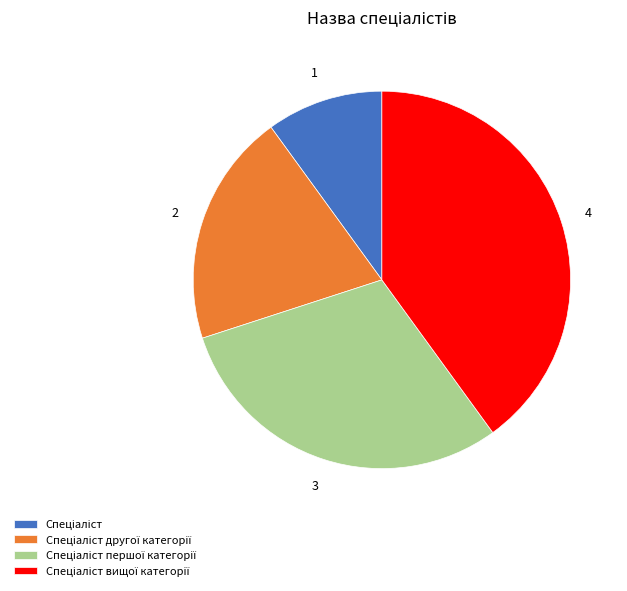

Does any single category account for the majority?

No